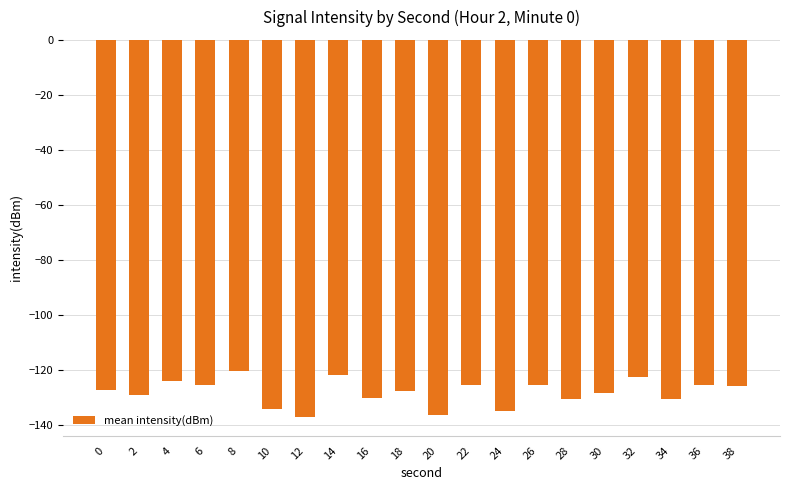

Which has a higher value, 16 or 24?

16